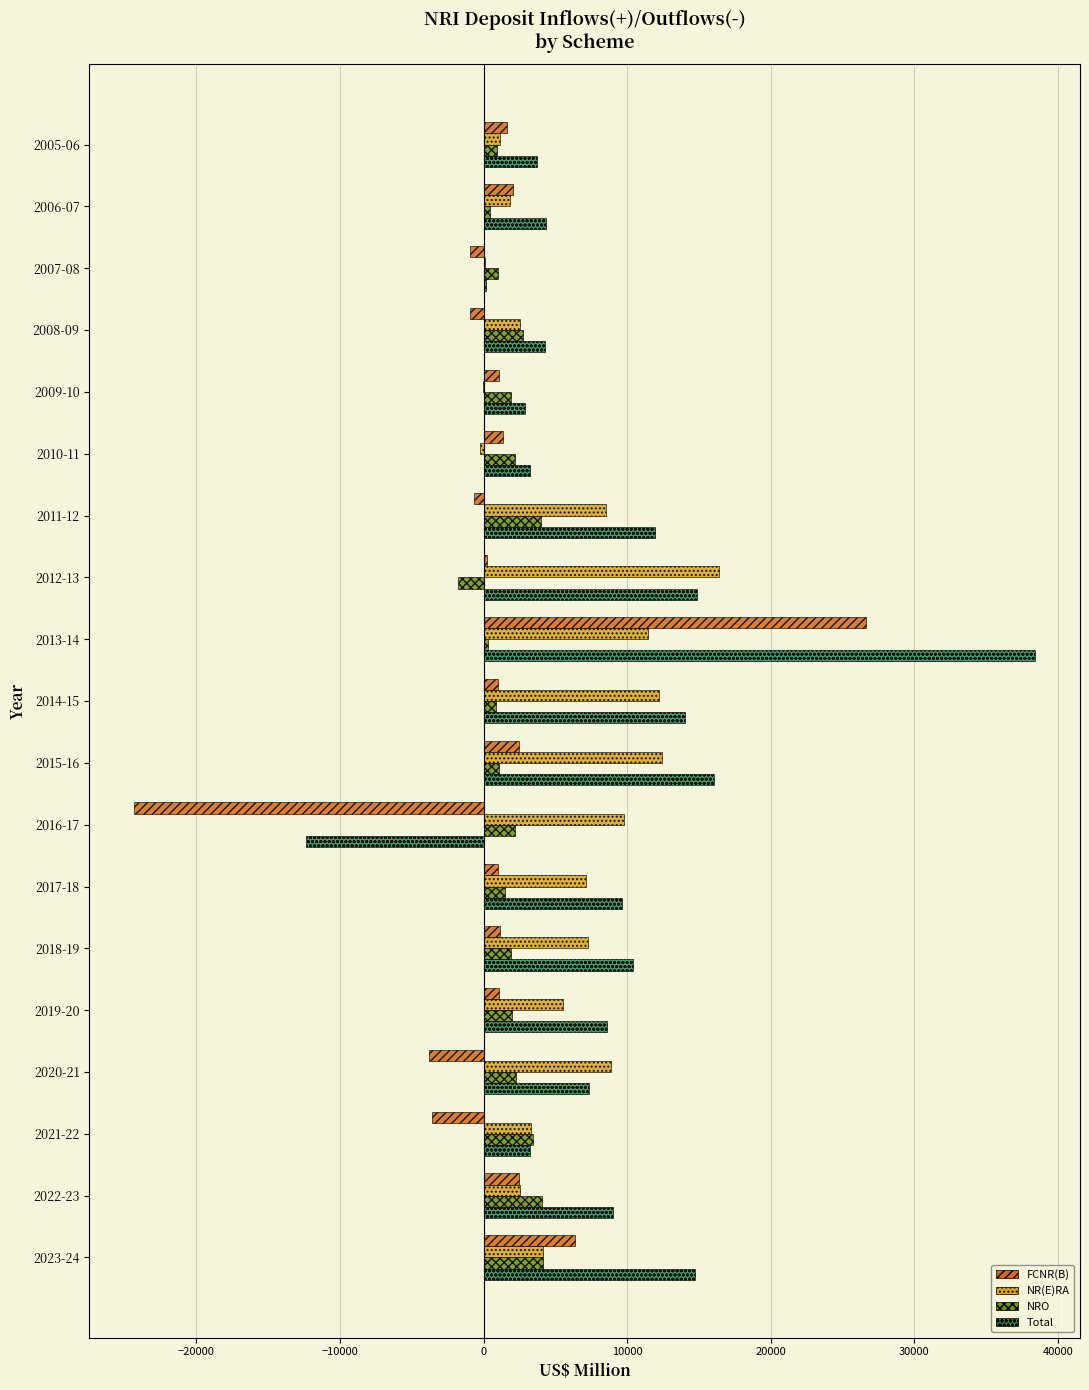

Is the value of NRO at 2012-13 greater than the value of FCNR(B) at 2013-14?

No